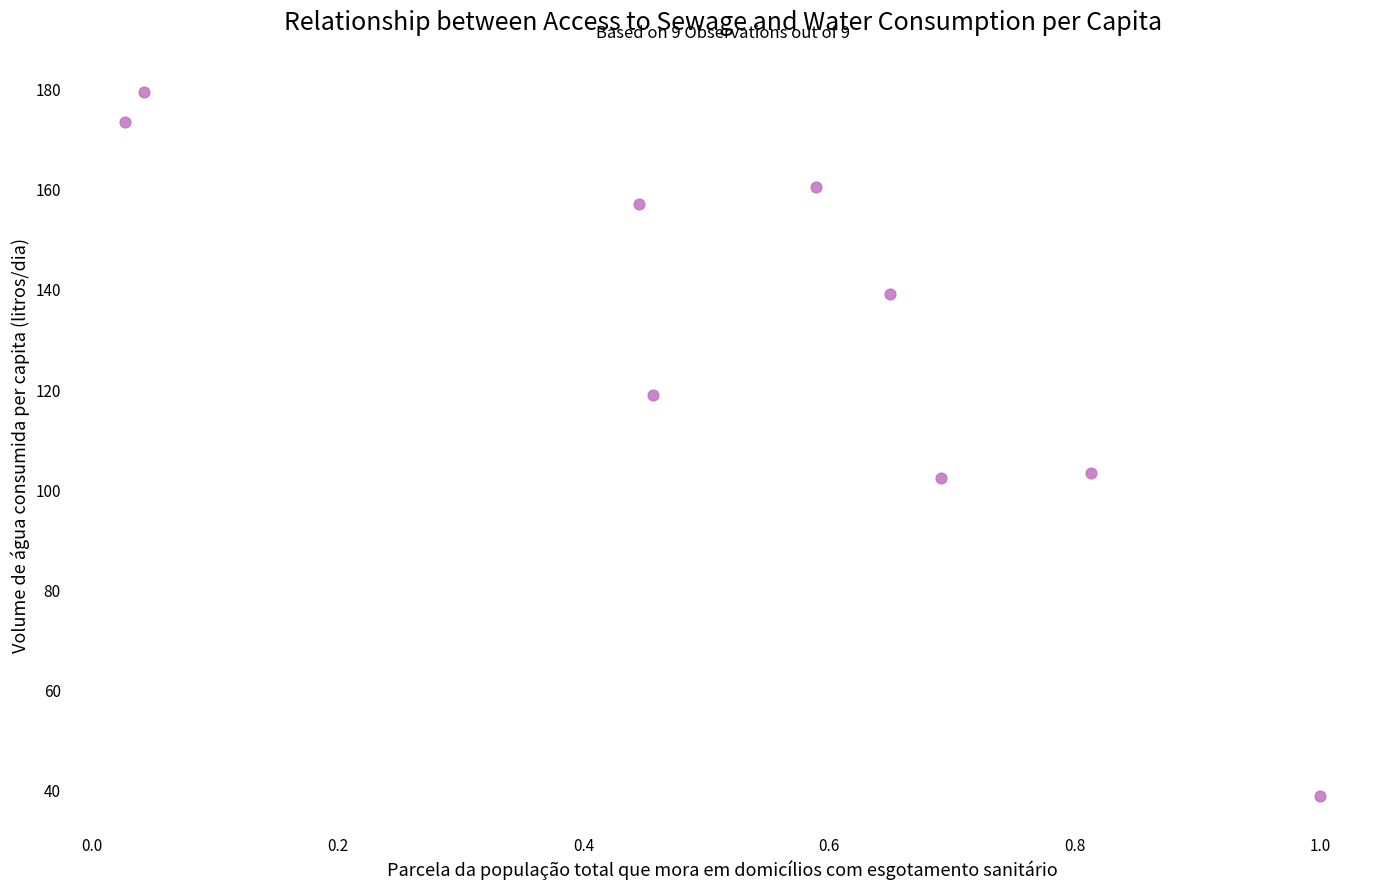

What is the range of Y values (max minus min)?

140.7